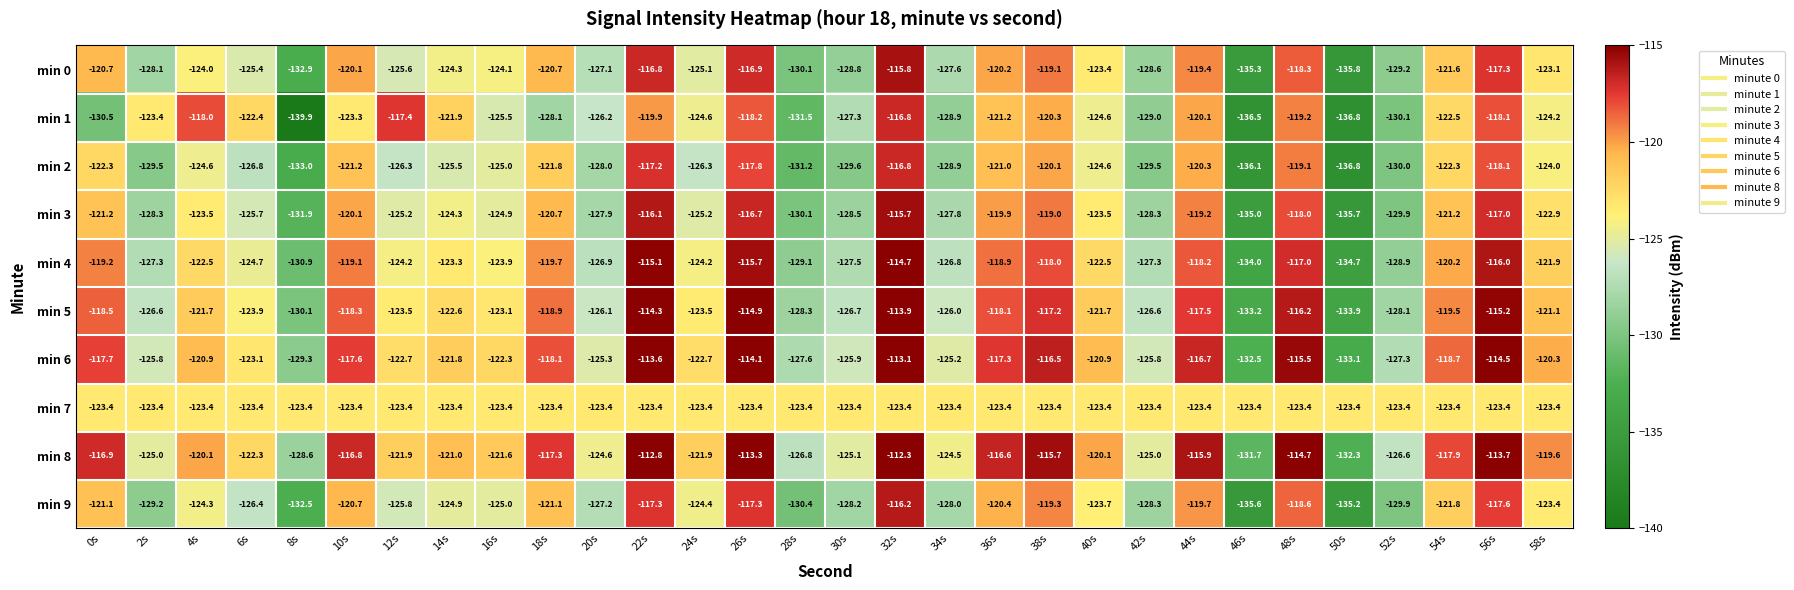

At 22s, list the series in order from smallest to largest.

min 7, min 1, min 9, min 2, min 0, min 3, min 4, min 5, min 6, min 8